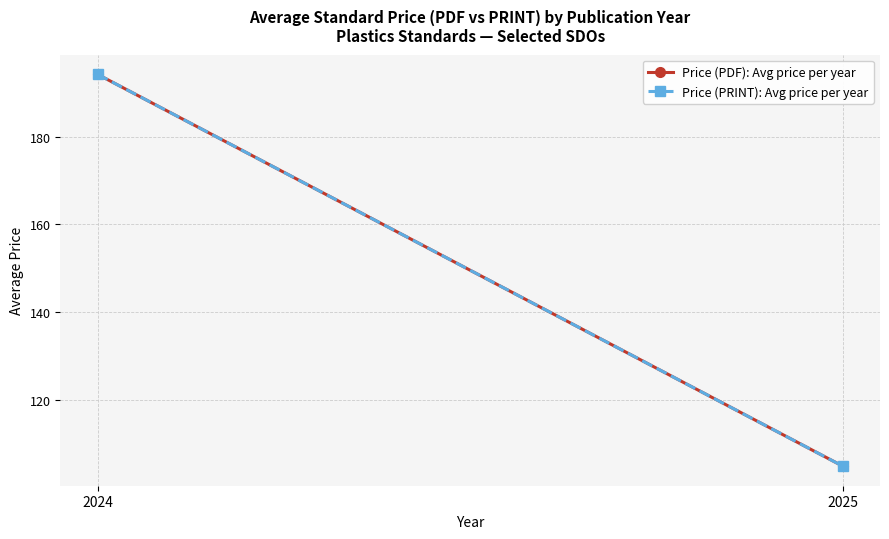

How many data points in Price (PDF): Avg price per year are less than 194?

1